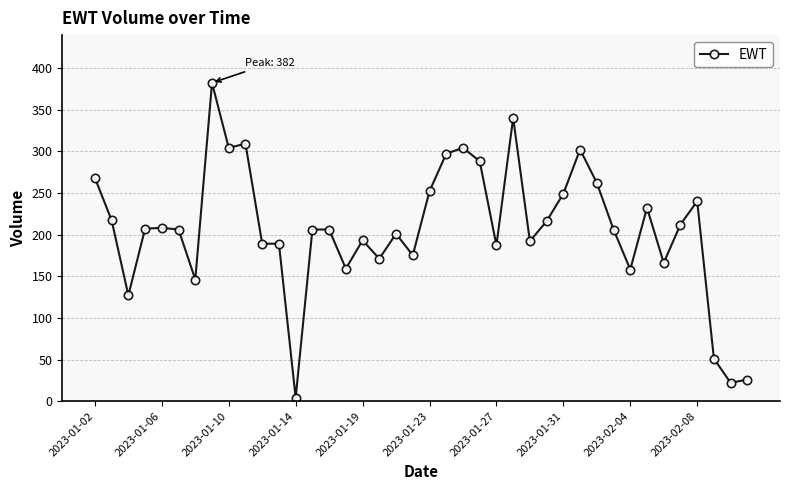

What is the average value?

207